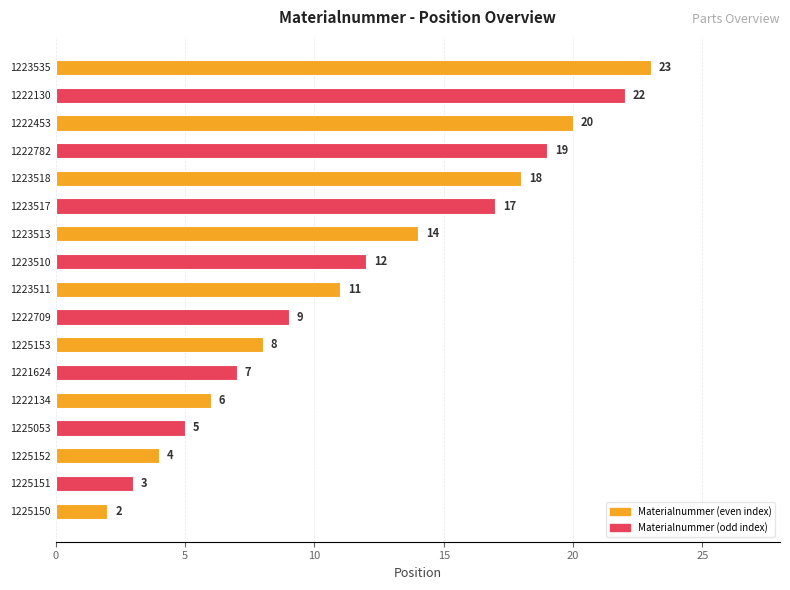

What is the ratio of the value at 1223513 to the value at 1222130?

0.6